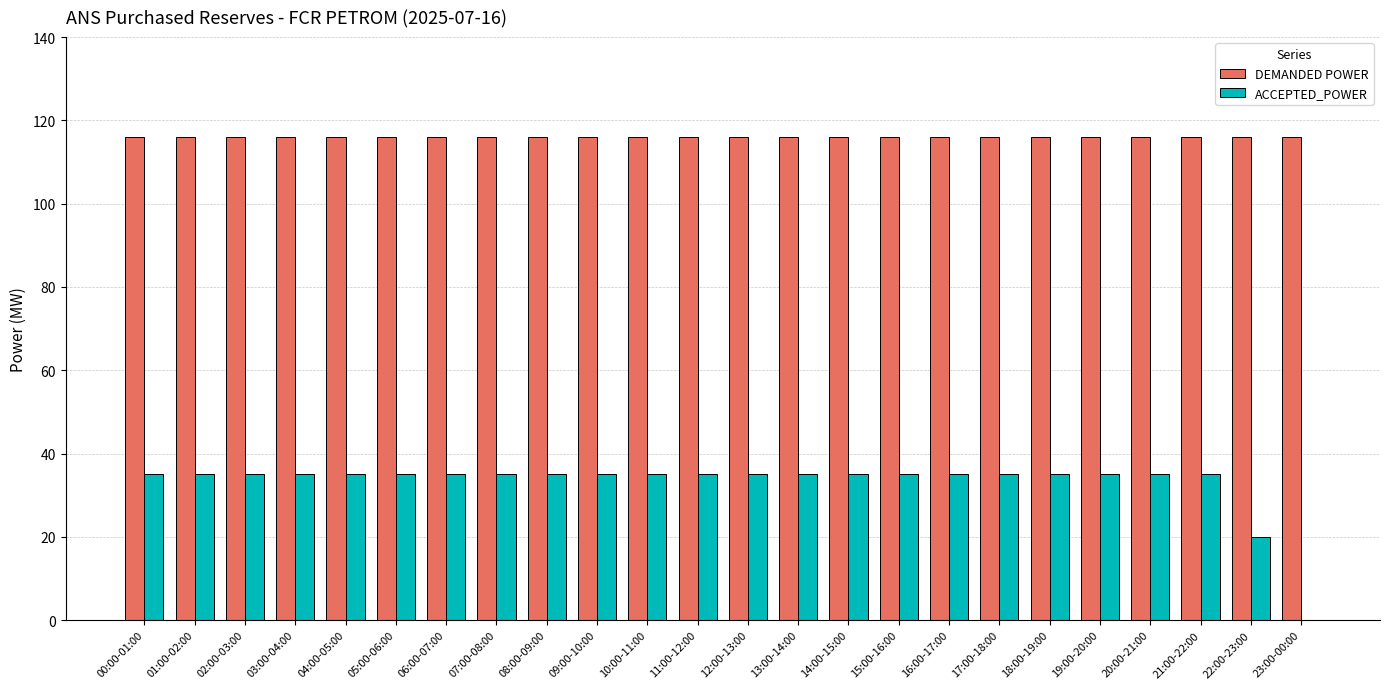

Is the value of ACCEPTED_POWER at 18:00-19:00 greater than the value of DEMANDED POWER at 05:00-06:00?

No